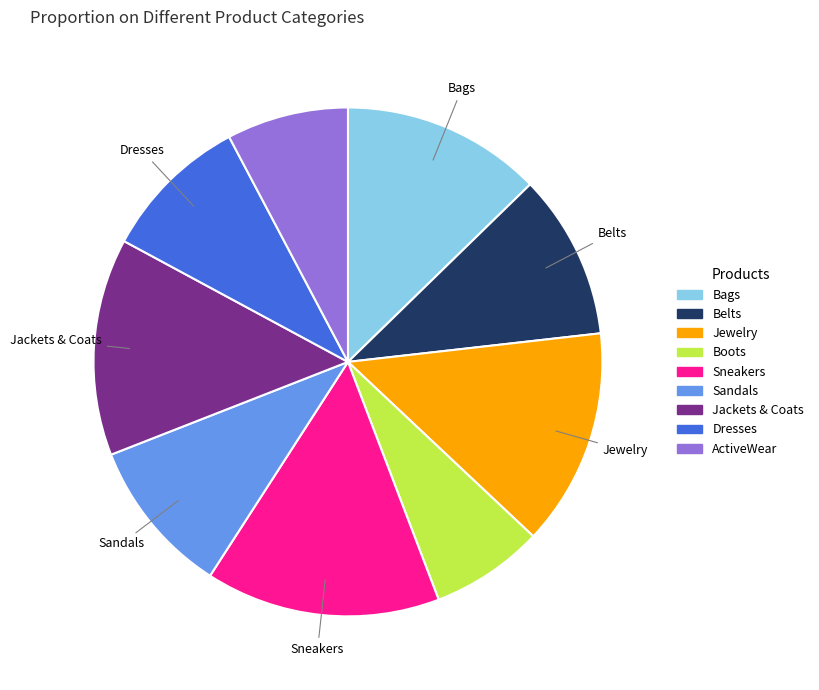

How many slices are in this pie chart?

9